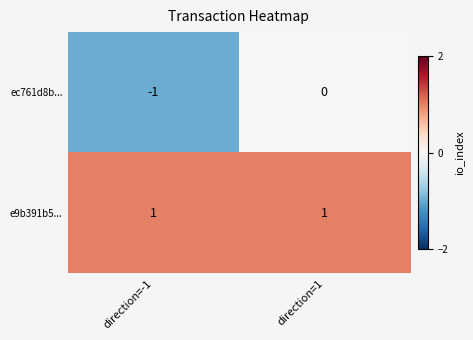

Rank the series at direction=-1 from highest to lowest value.

e9b391b5..., ec761d8b...